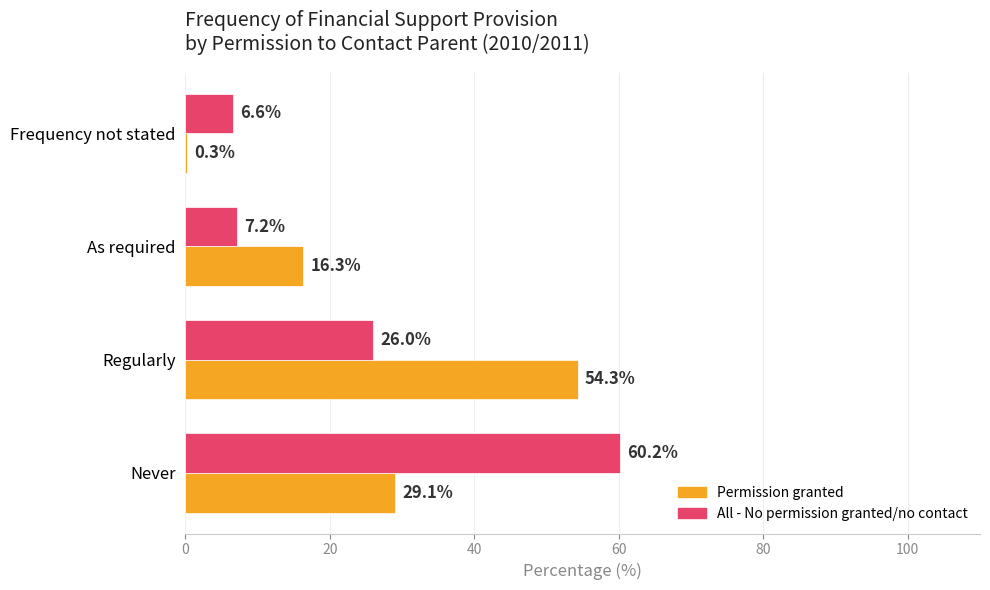

True or false: Permission granted has a value of 27.8 at As required.

False